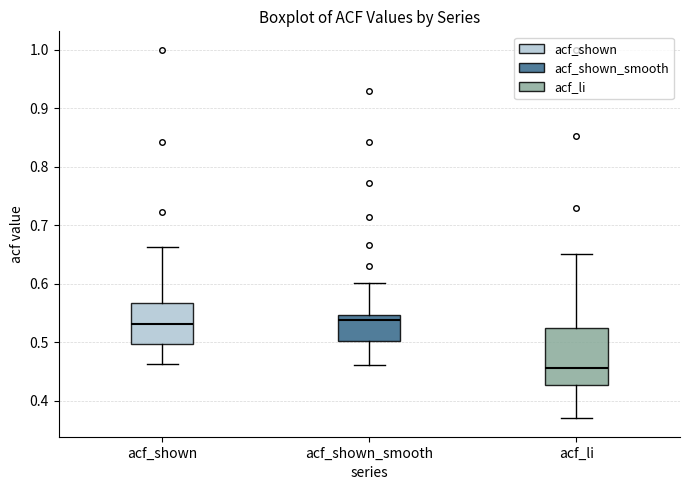

Reading left to right, transcribe this box plot: for each box, give where its median line is, the range the box spans, and where its two whiskers end, as read against the y-axis. The values are not printed on the chart, so give them approximately, as read against the axis.

acf_shown: median 0.53, box 0.50 to 0.57, whiskers 0.46 to 0.66
acf_shown_smooth: median 0.54, box 0.50 to 0.55, whiskers 0.46 to 0.60
acf_li: median 0.46, box 0.43 to 0.53, whiskers 0.37 to 0.65